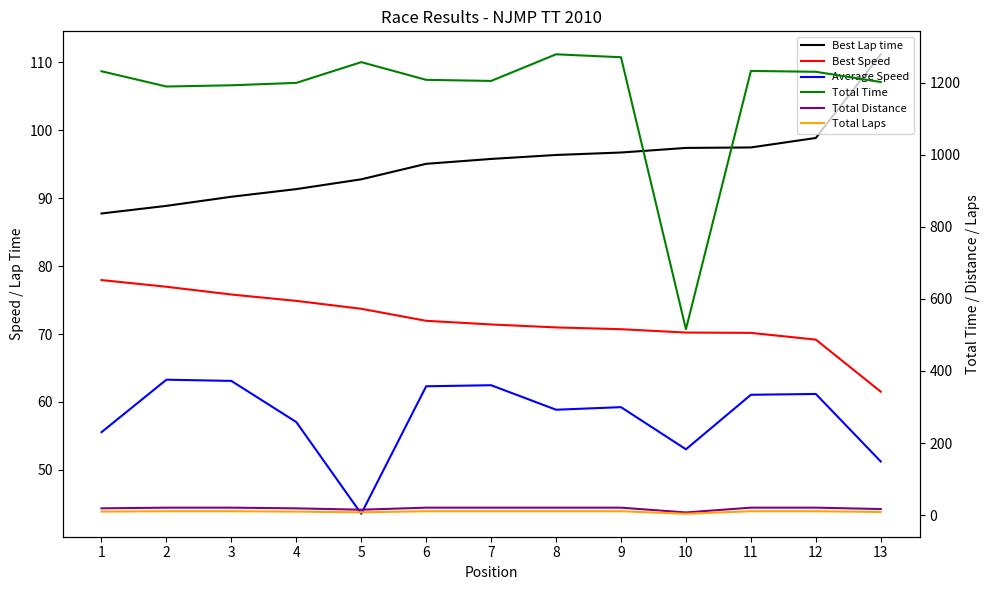

What are all the series names shown in the legend?

Best Lap time, Best Speed, Average Speed, Total Time, Total Distance, Total Laps